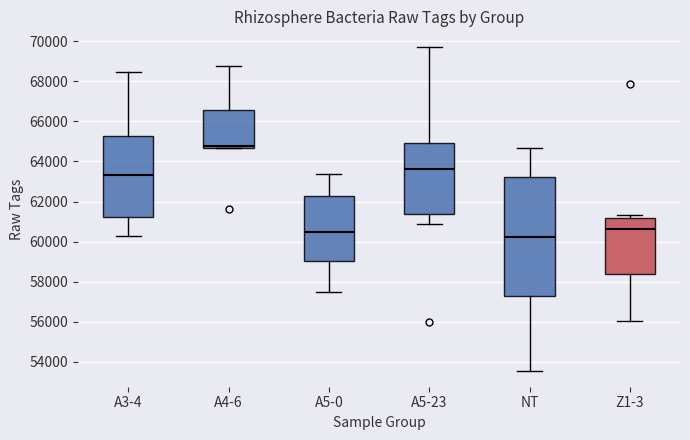

Reading left to right, read every box against the y-axis: the position of its median line, the range the box covers, and the ends of its whiskers. The values are not printed on the chart, so give them approximately, as read against the axis.

A3-4: median 63400, box 61200 to 65200, whiskers 60200 to 68400
A4-6: median 64800, box 64600 to 66600, whiskers 64600 to 68800
A5-0: median 60400, box 59000 to 62200, whiskers 57400 to 63400
A5-23: median 63600, box 61400 to 65000, whiskers 60800 to 69600
NT: median 60200, box 57200 to 63200, whiskers 53600 to 64600
Z1-3: median 60600, box 58400 to 61200, whiskers 56000 to 61400